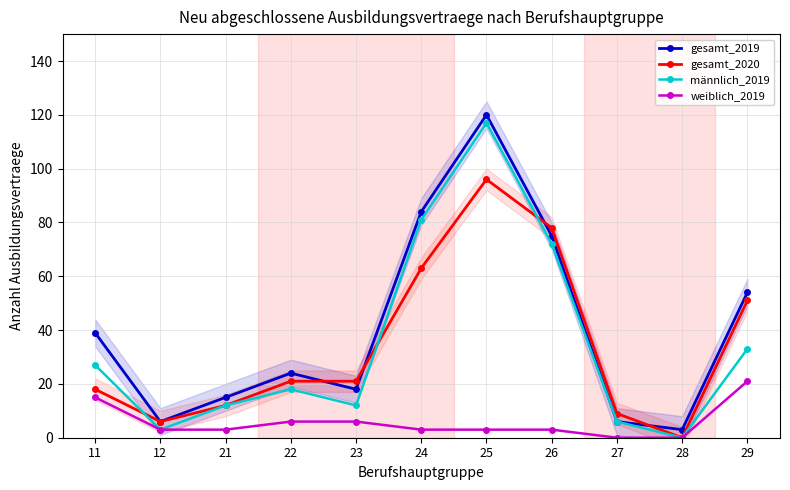

Where is the first local maximum for gesamt_2019?

22